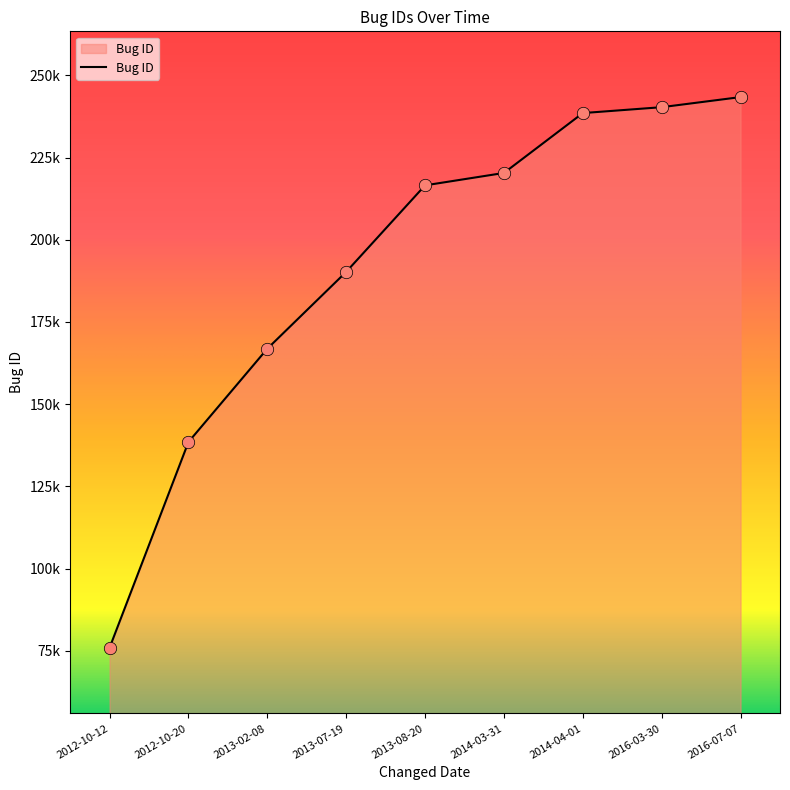

Which has a higher value, 2014-04-01 or 2016-07-07?

2016-07-07